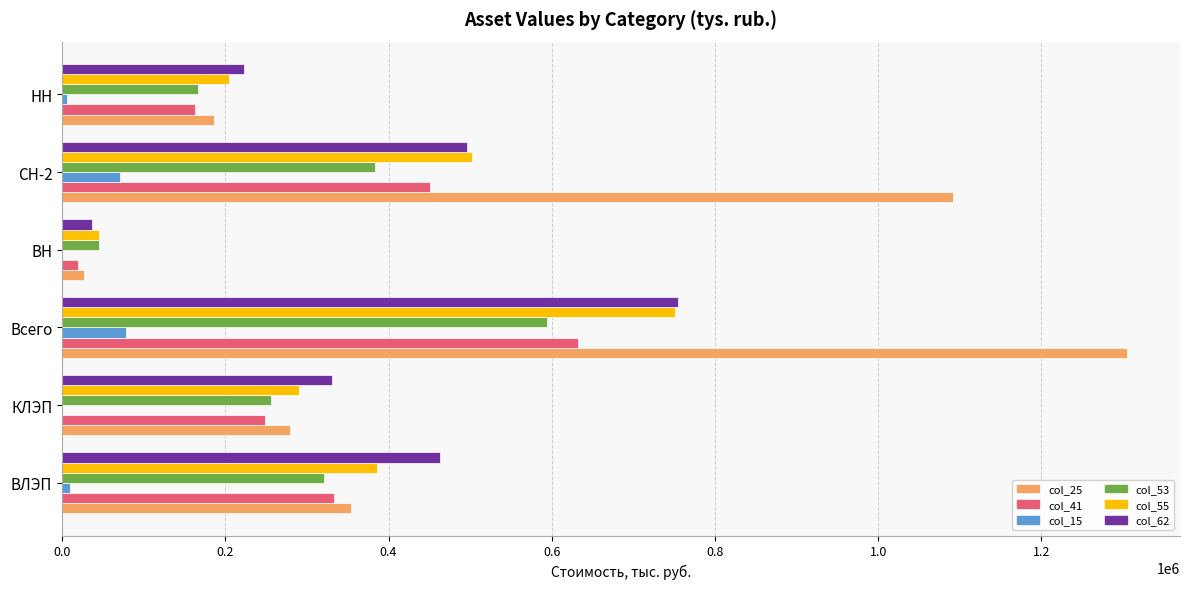

What is the sum of all col_53 values?

1765912.8